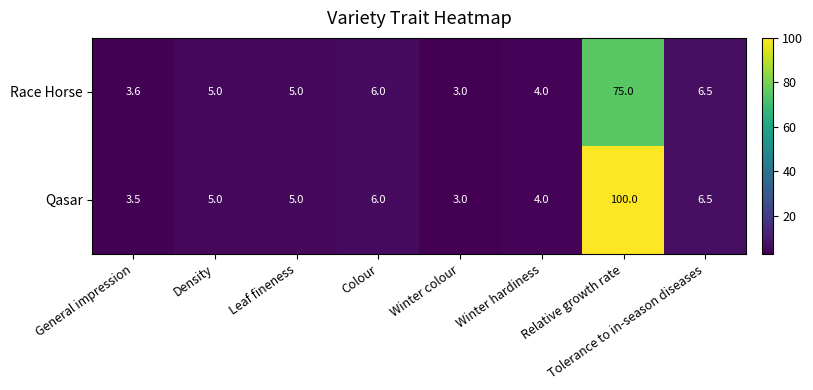

The value of Qasar at Winter colour is 3.0. True or false?

True